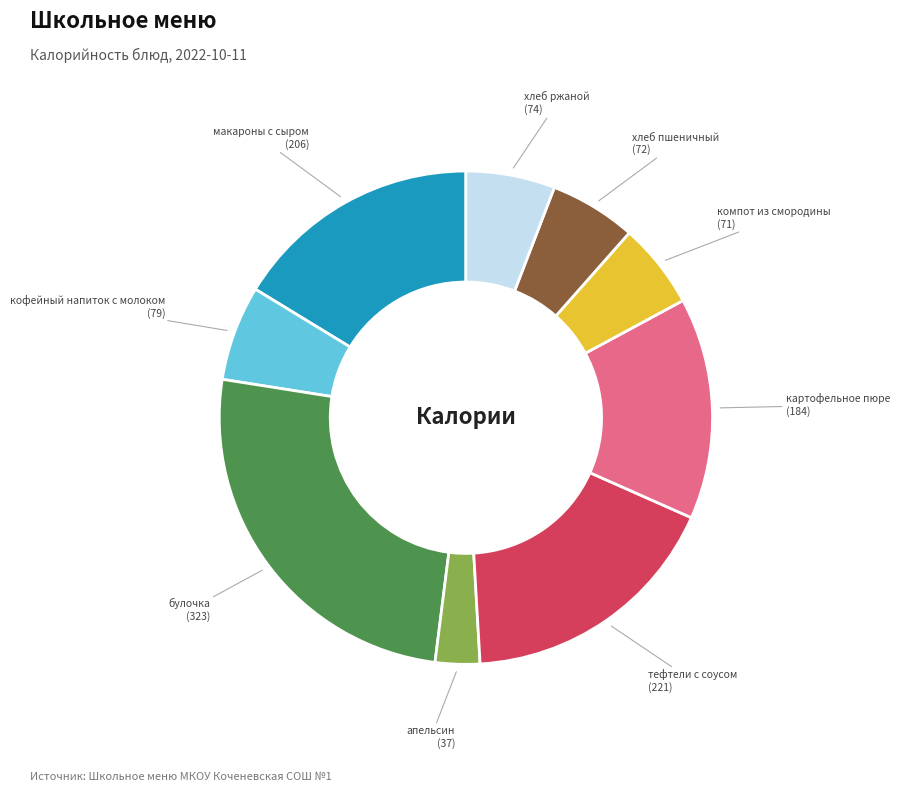

Is there any slice that represents more than half of the pie?

No